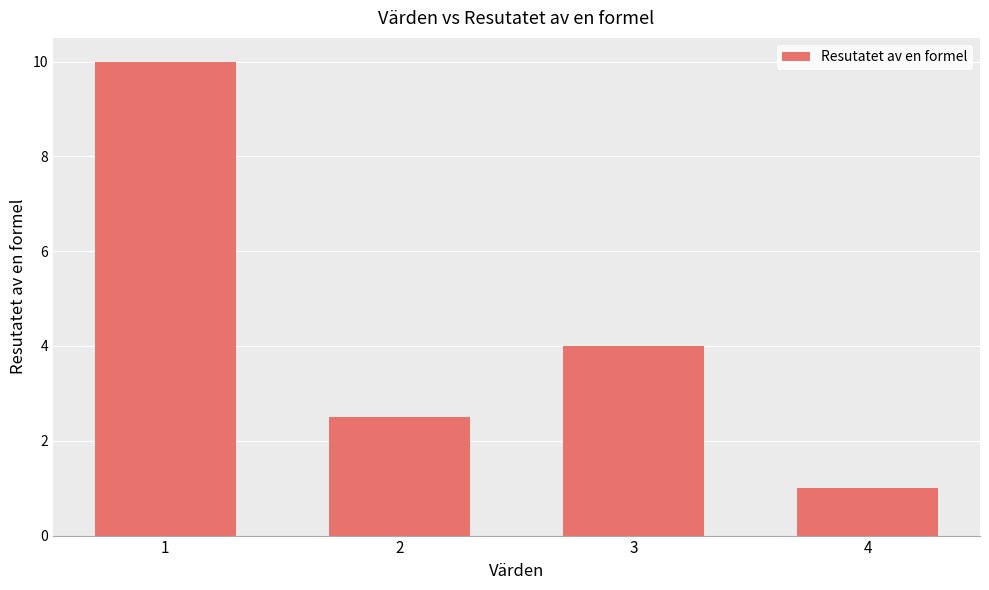

Is it true that the value at 1 is 10.0?

True